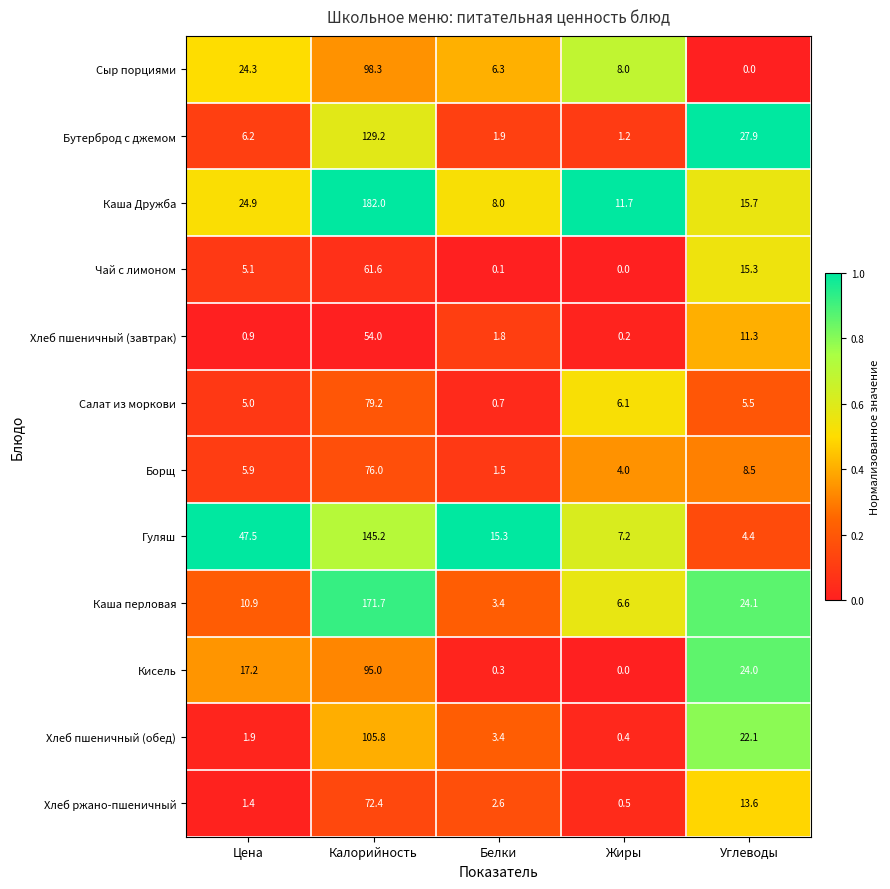

Rank the series at Цена from lowest to highest value.

Хлеб пшеничный (завтрак), Хлеб ржано-пшеничный, Хлеб пшеничный (обед), Салат из моркови, Чай с лимоном, Борщ, Бутерброд с джемом, Каша перловая, Кисель, Сыр порциями, Каша Дружба, Гуляш